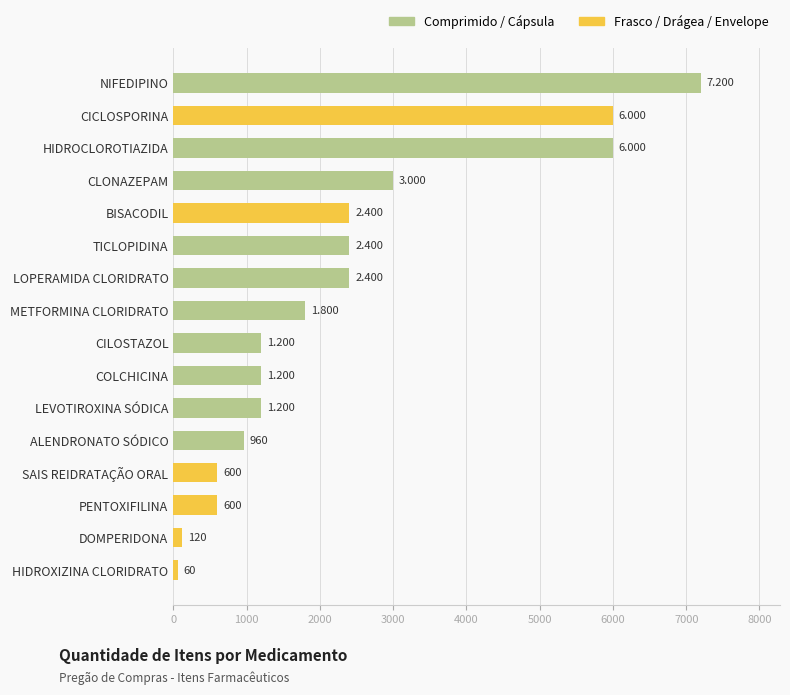

What is the change in value from CLONAZEPAM to METFORMINA CLORIDRATO?

-1200